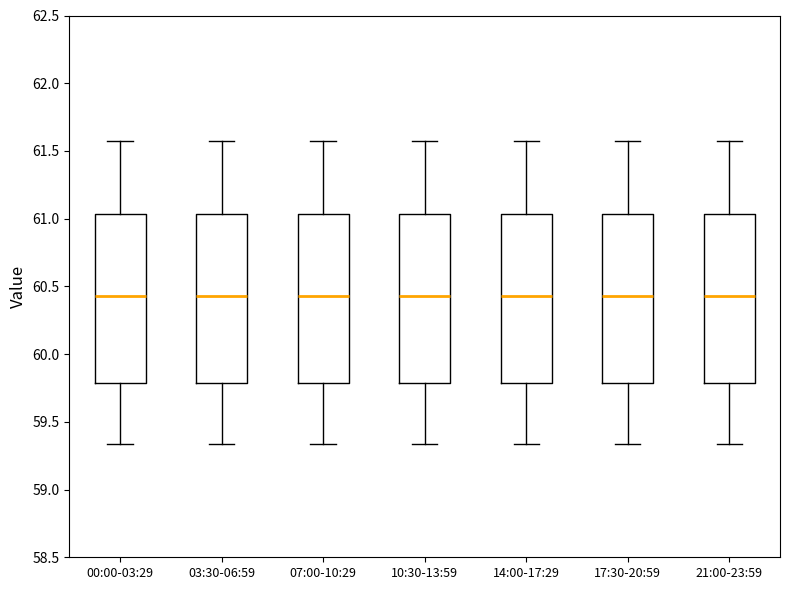

Reading left to right, read every box against the y-axis: the position of its median line, the range the box covers, and the ends of its whiskers. The values are not printed on the chart, so give them approximately, as read against the axis.

00:00-03:29: median 60.45, box 59.80 to 61.05, whiskers 59.35 to 61.55
03:30-06:59: median 60.45, box 59.80 to 61.05, whiskers 59.35 to 61.55
07:00-10:29: median 60.45, box 59.80 to 61.05, whiskers 59.35 to 61.55
10:30-13:59: median 60.45, box 59.80 to 61.05, whiskers 59.35 to 61.55
14:00-17:29: median 60.45, box 59.80 to 61.05, whiskers 59.35 to 61.55
17:30-20:59: median 60.45, box 59.80 to 61.05, whiskers 59.35 to 61.55
21:00-23:59: median 60.45, box 59.80 to 61.05, whiskers 59.35 to 61.55